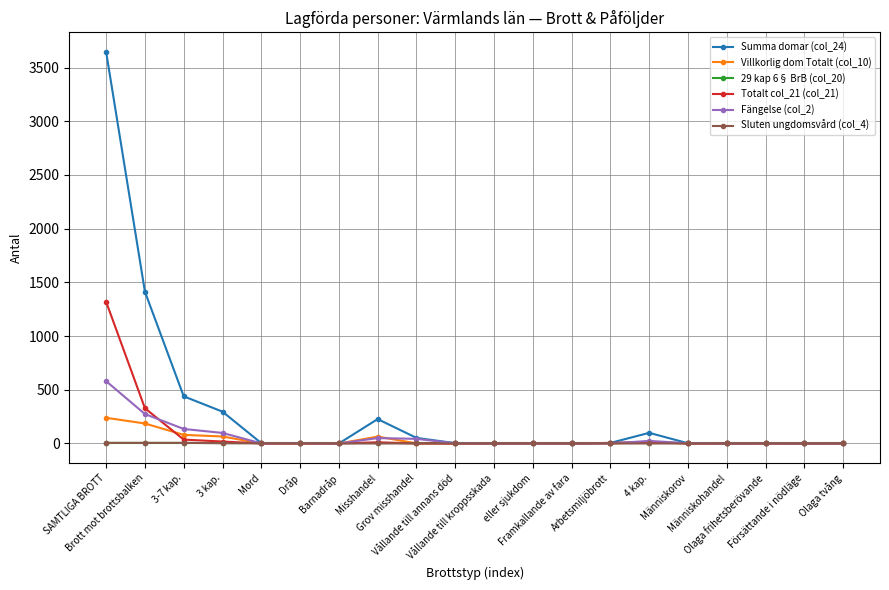

Which series has the largest range (max minus min)?

Summa domar (col_24)